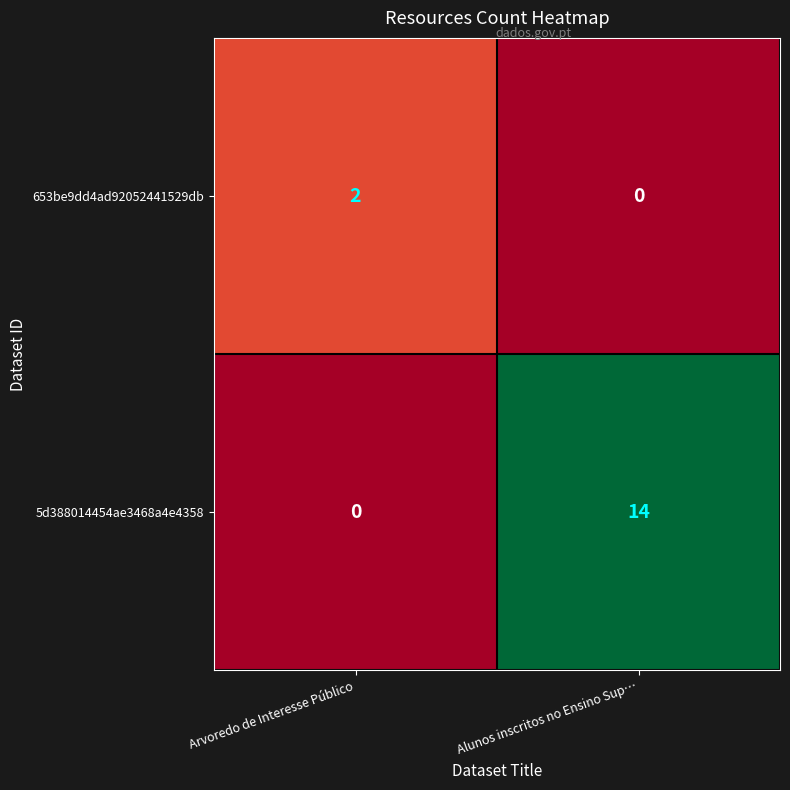

Is it true that 5d388014454ae3468a4e4358 equals 14 at Alunos inscritos no Ensino Sup…?

True